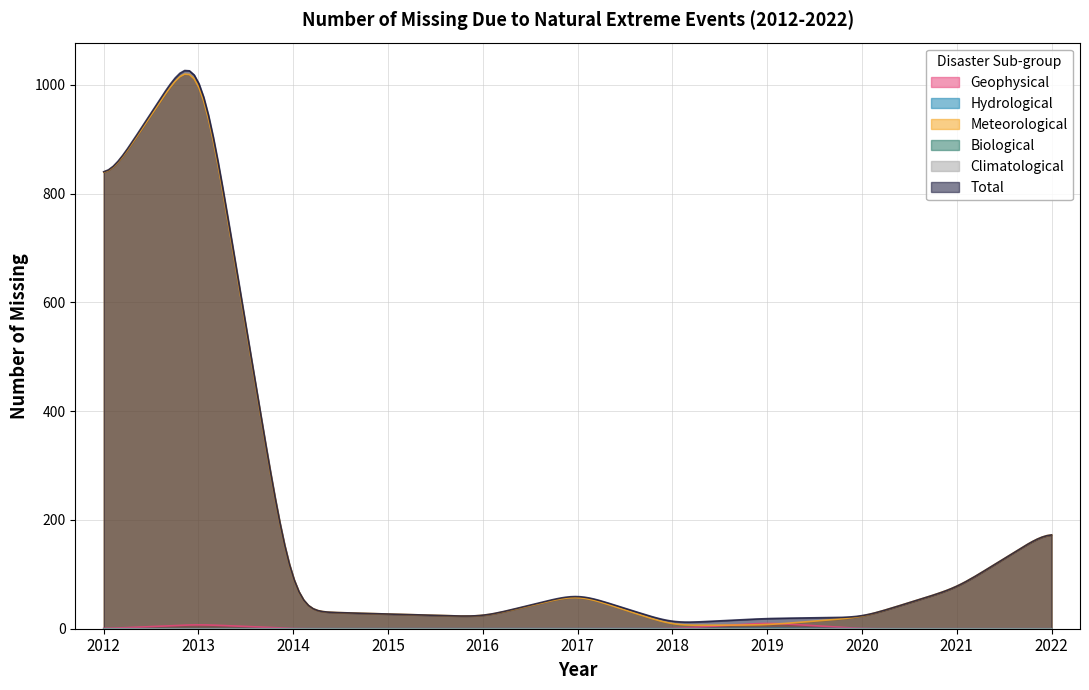

True or false: Meteorological and Climatological cross at least once.

False